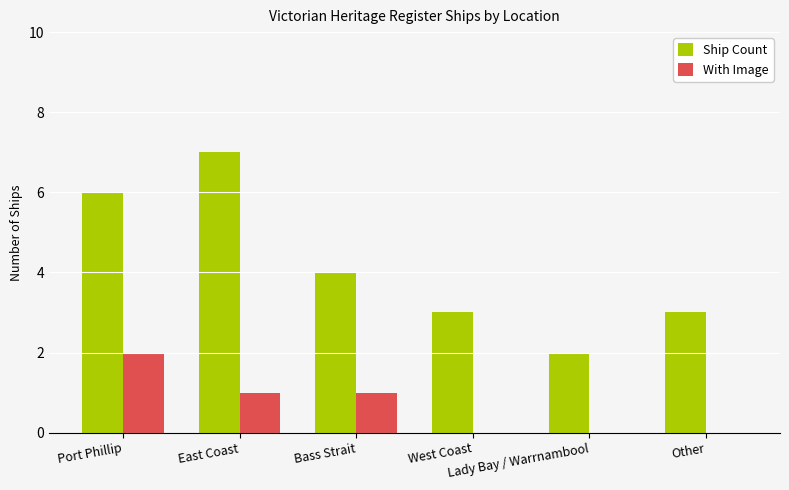

What are all the series names shown in the legend?

Ship Count, With Image